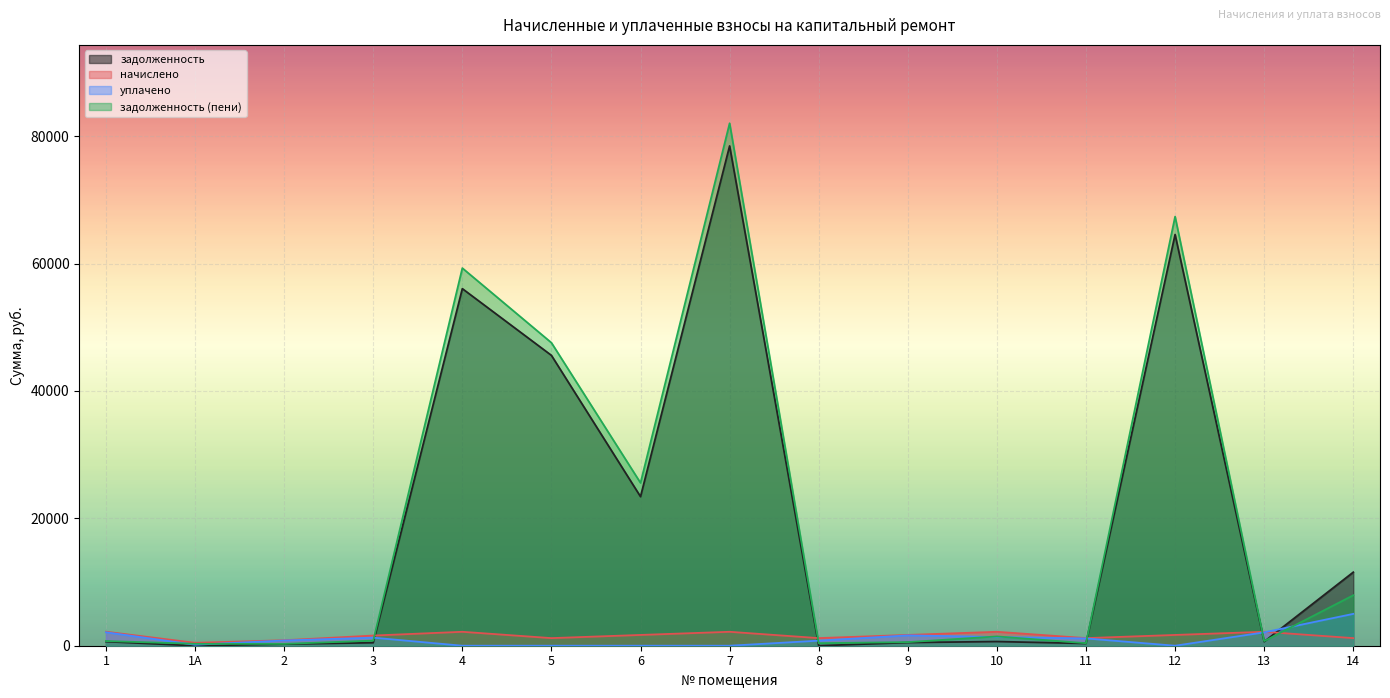

List the series in order of their peak value, lowest first.

начислено, уплачено, задолженность, задолженность (пени)